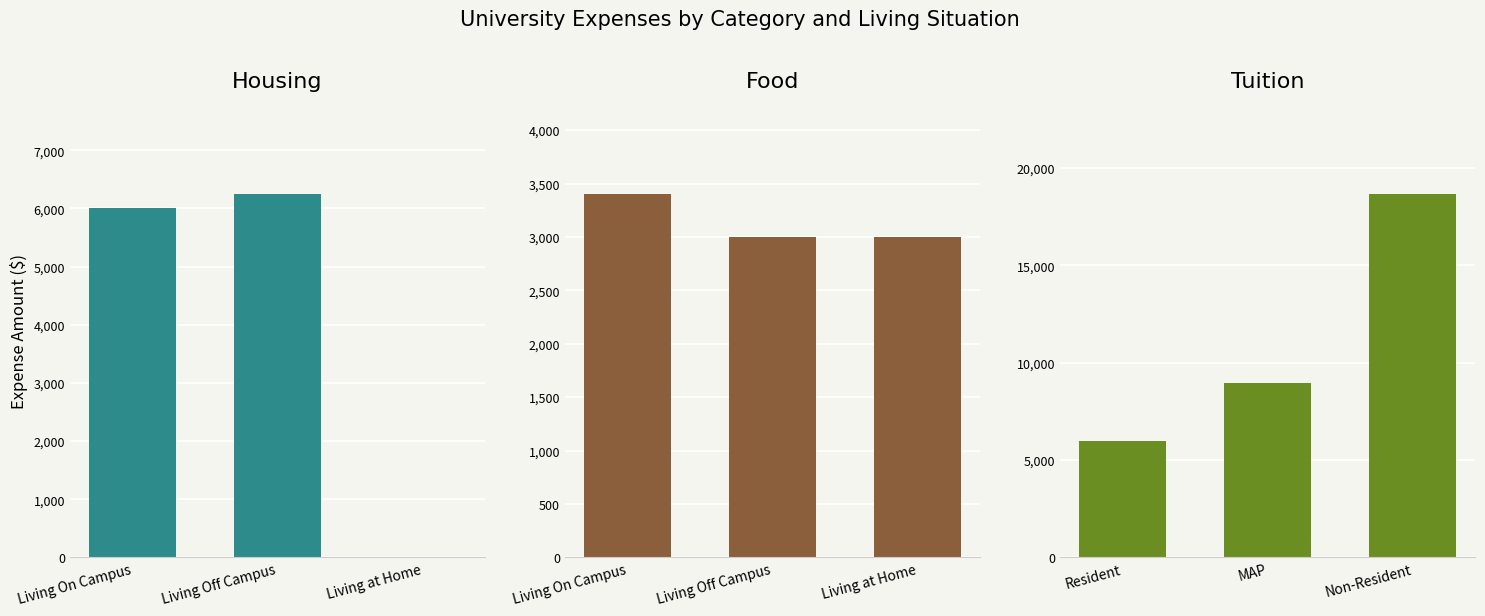

Which has a higher value, Living at Home or Living On Campus?

Living On Campus